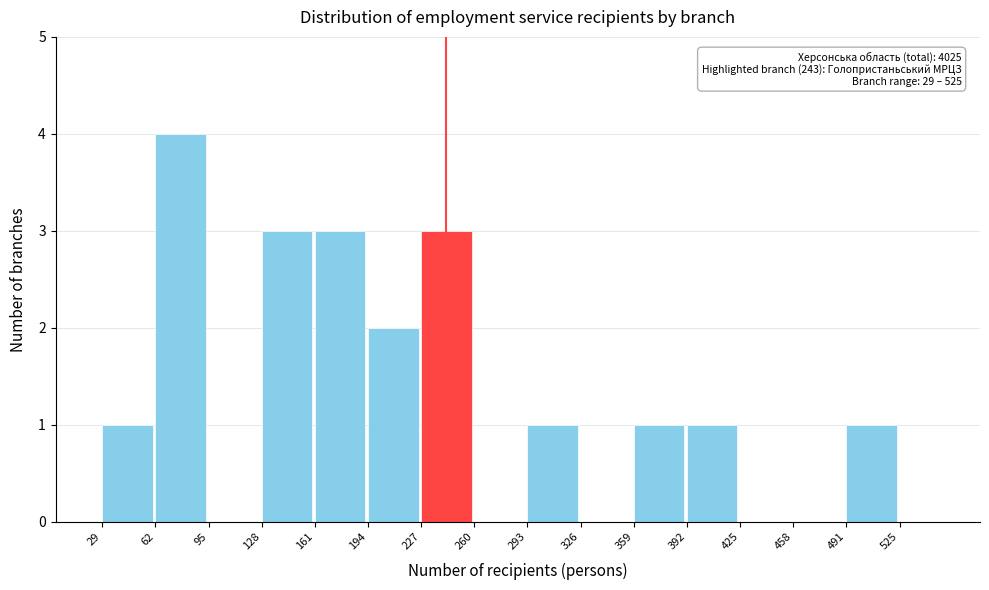

Which range on the x-axis has the tallest bar?

62 to 95